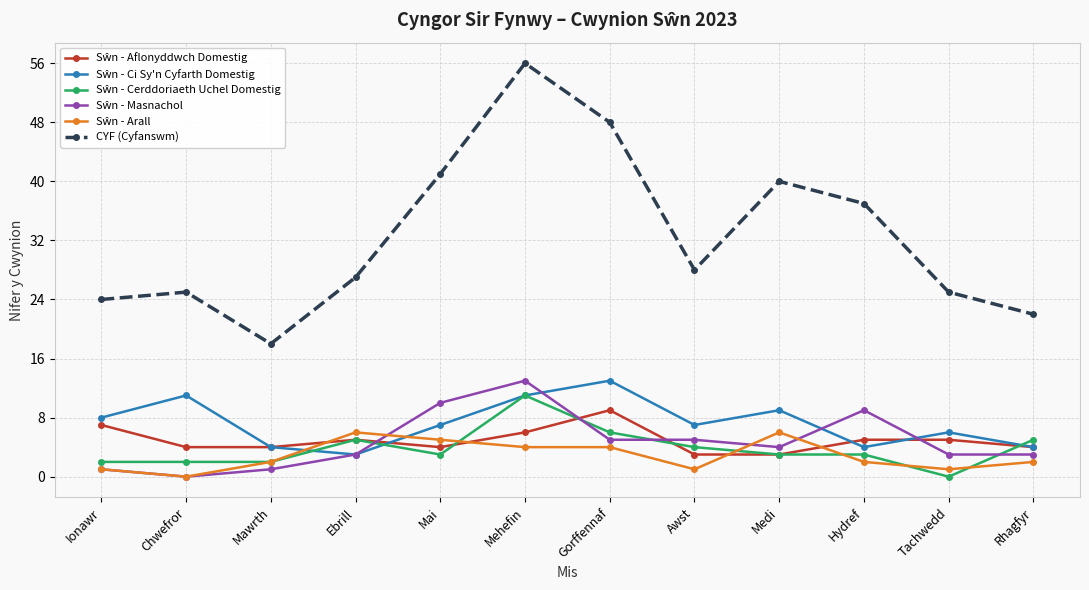

What is the label of the 10th point from the left?

Hydref